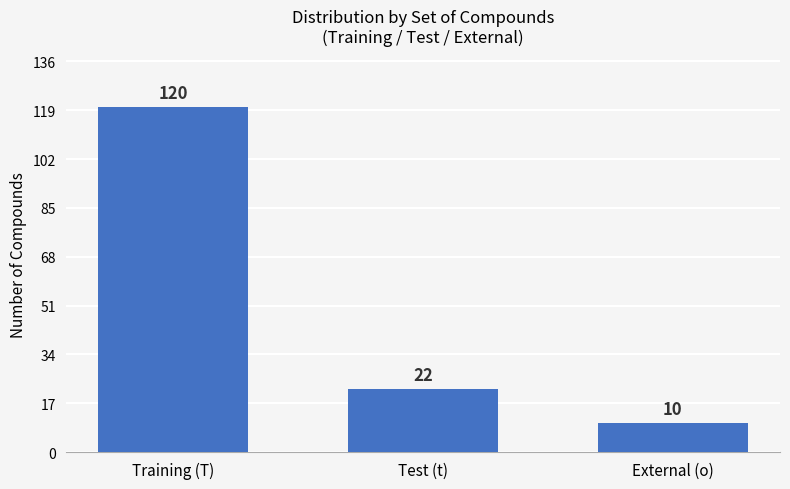

Reading right to left, transcribe all the data shown in this chart.

External (o)=10	Test (t)=22	Training (T)=120